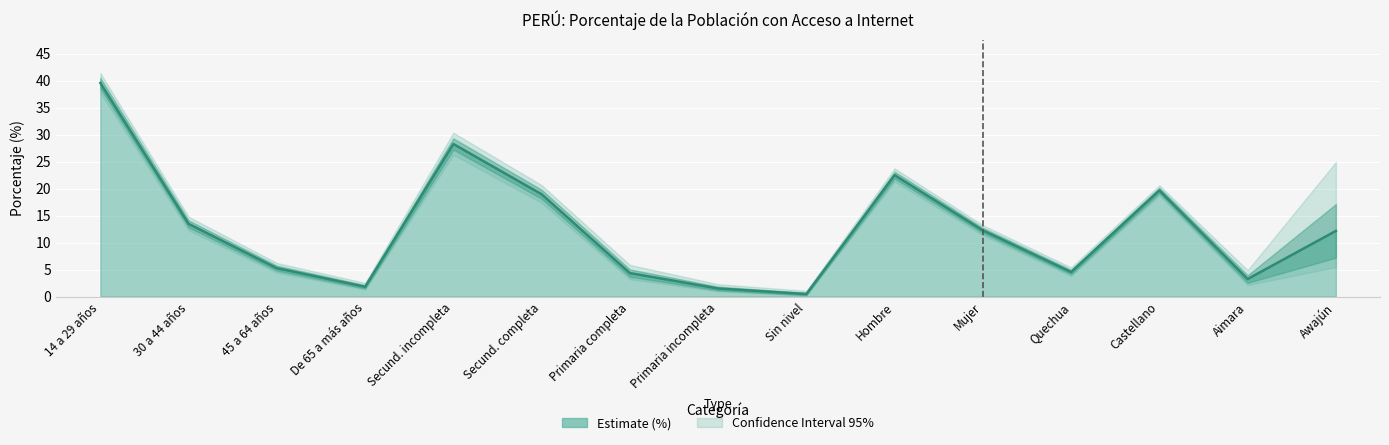

At Awajún, list the series in order from smallest to largest.

Inferior, Estimate (%), Superior